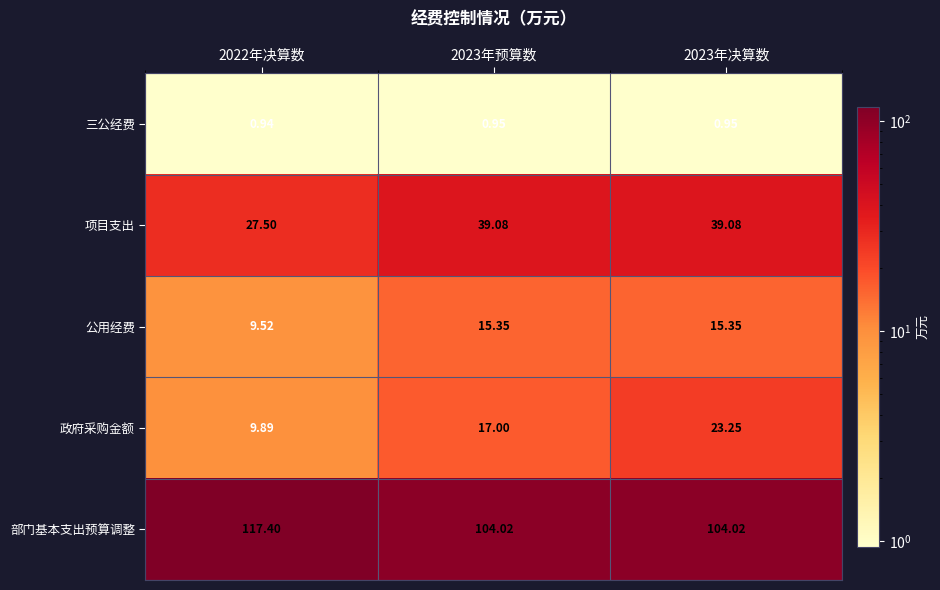

Which series has the largest total across all categories?

部门基本支出预算调整